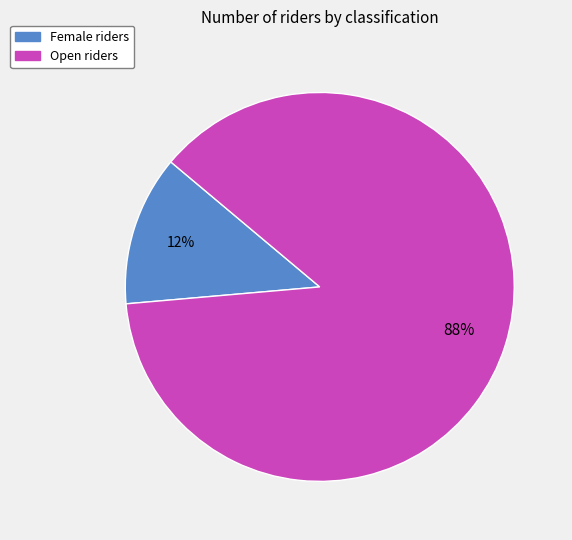

To the nearest percent, what is the average slice percentage?

50%